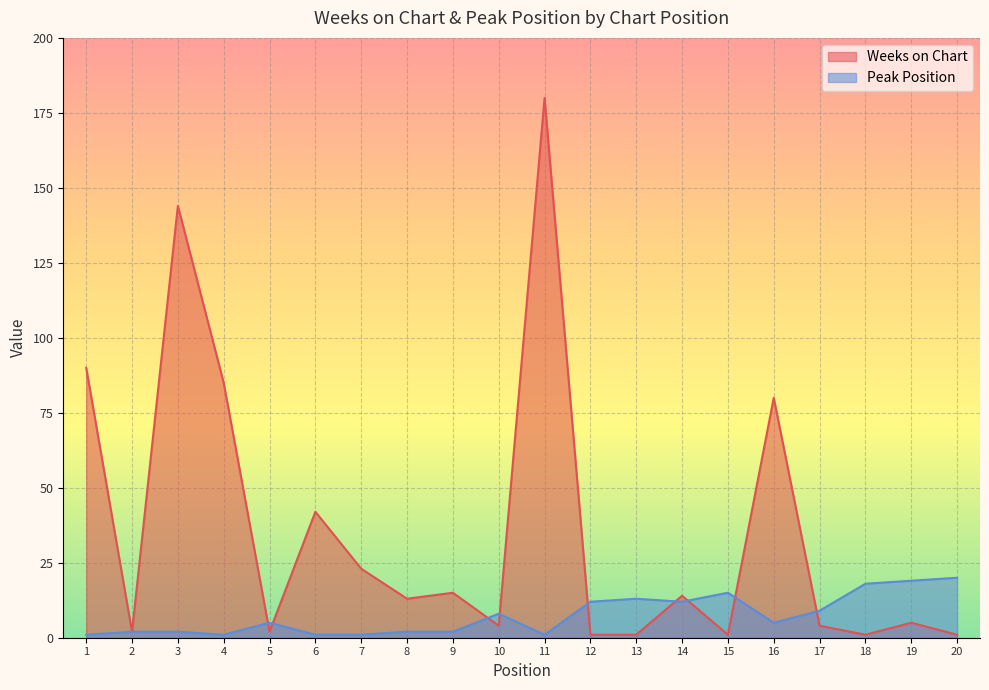

What is the lowest value of the Weeks on Chart series?

1